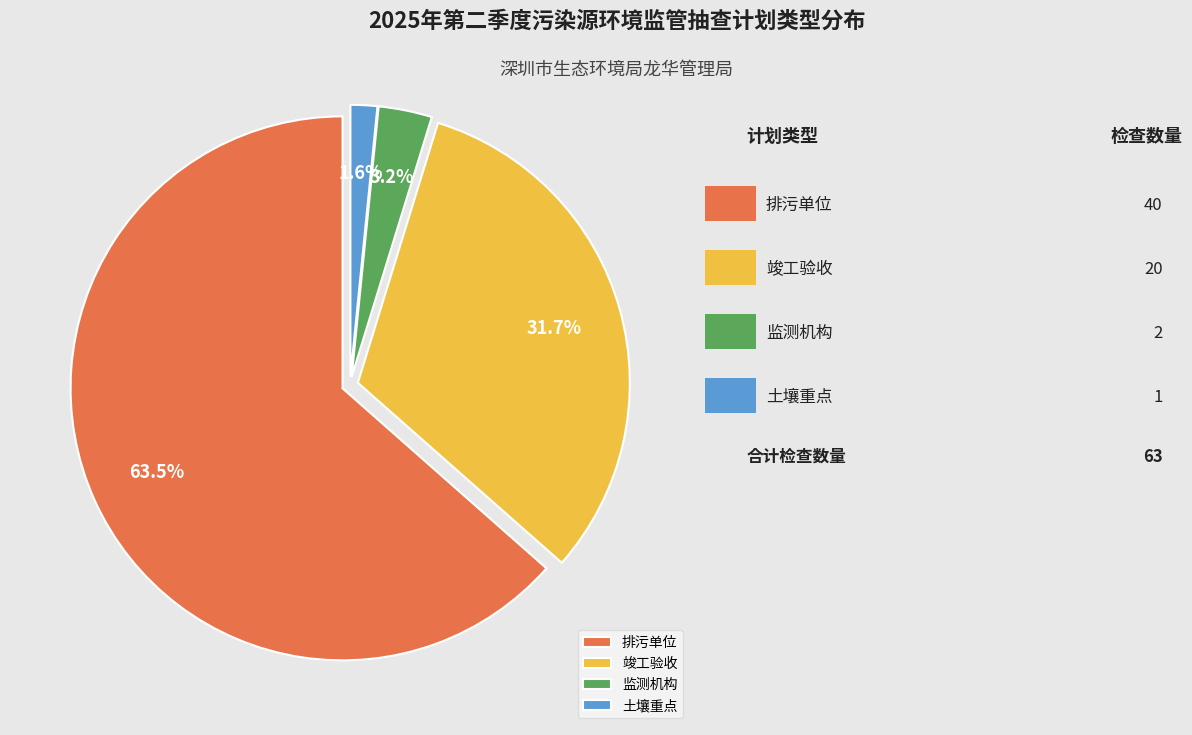

What is the ratio of the value at 竣工验收 to the value at 排污单位?

0.5